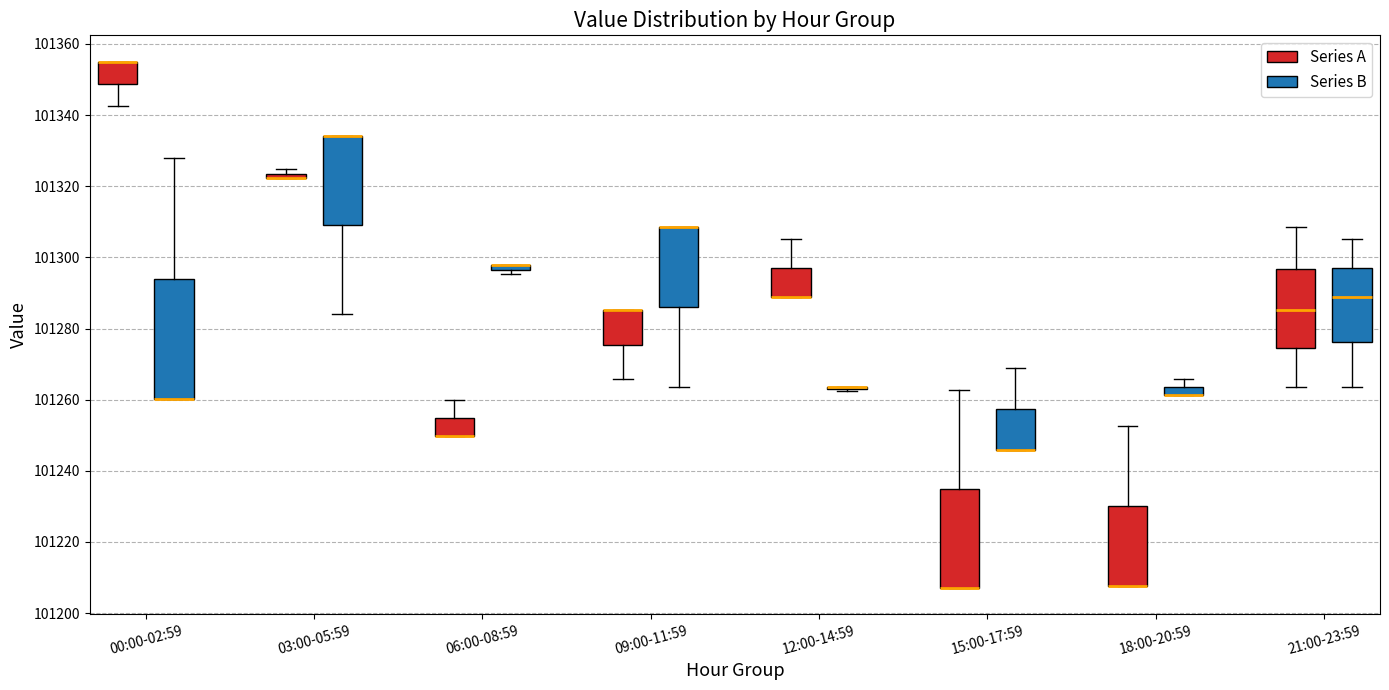

Where is the upper edge of the box for 18:00-20:59 (Series A) on the y-axis? The values are not printed on the chart, so give them approximately, as read against the axis.

101230